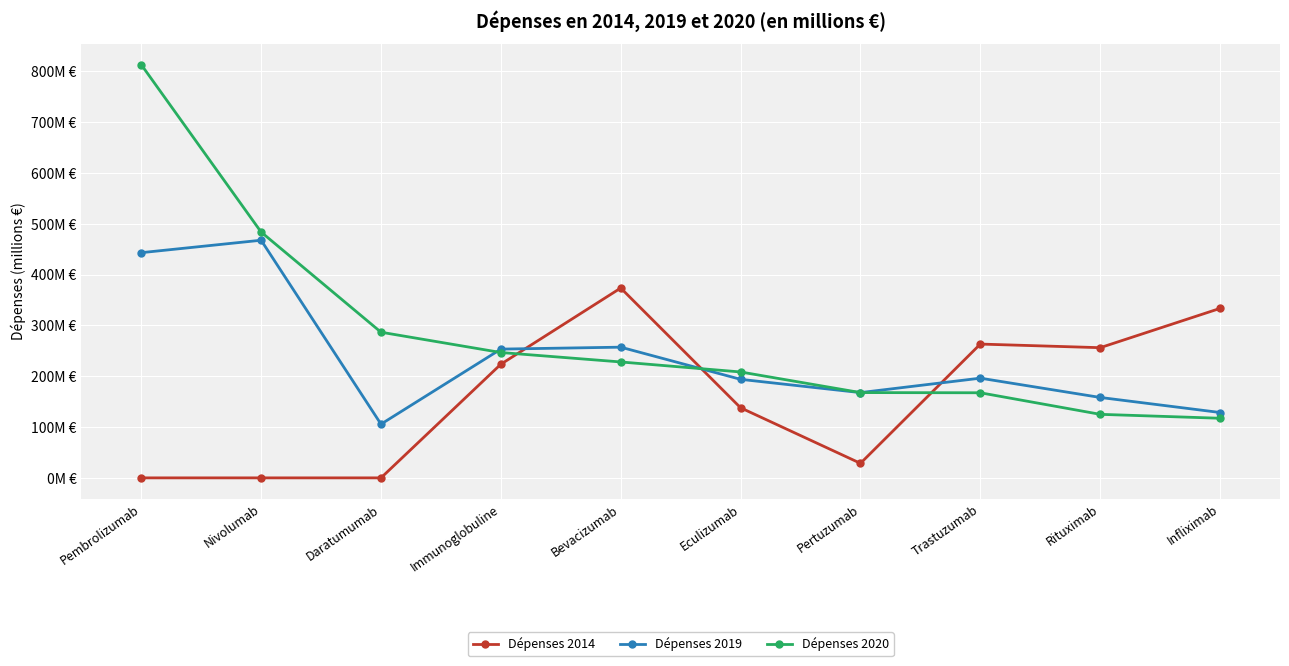

Does the chart have visible grid lines?

Yes